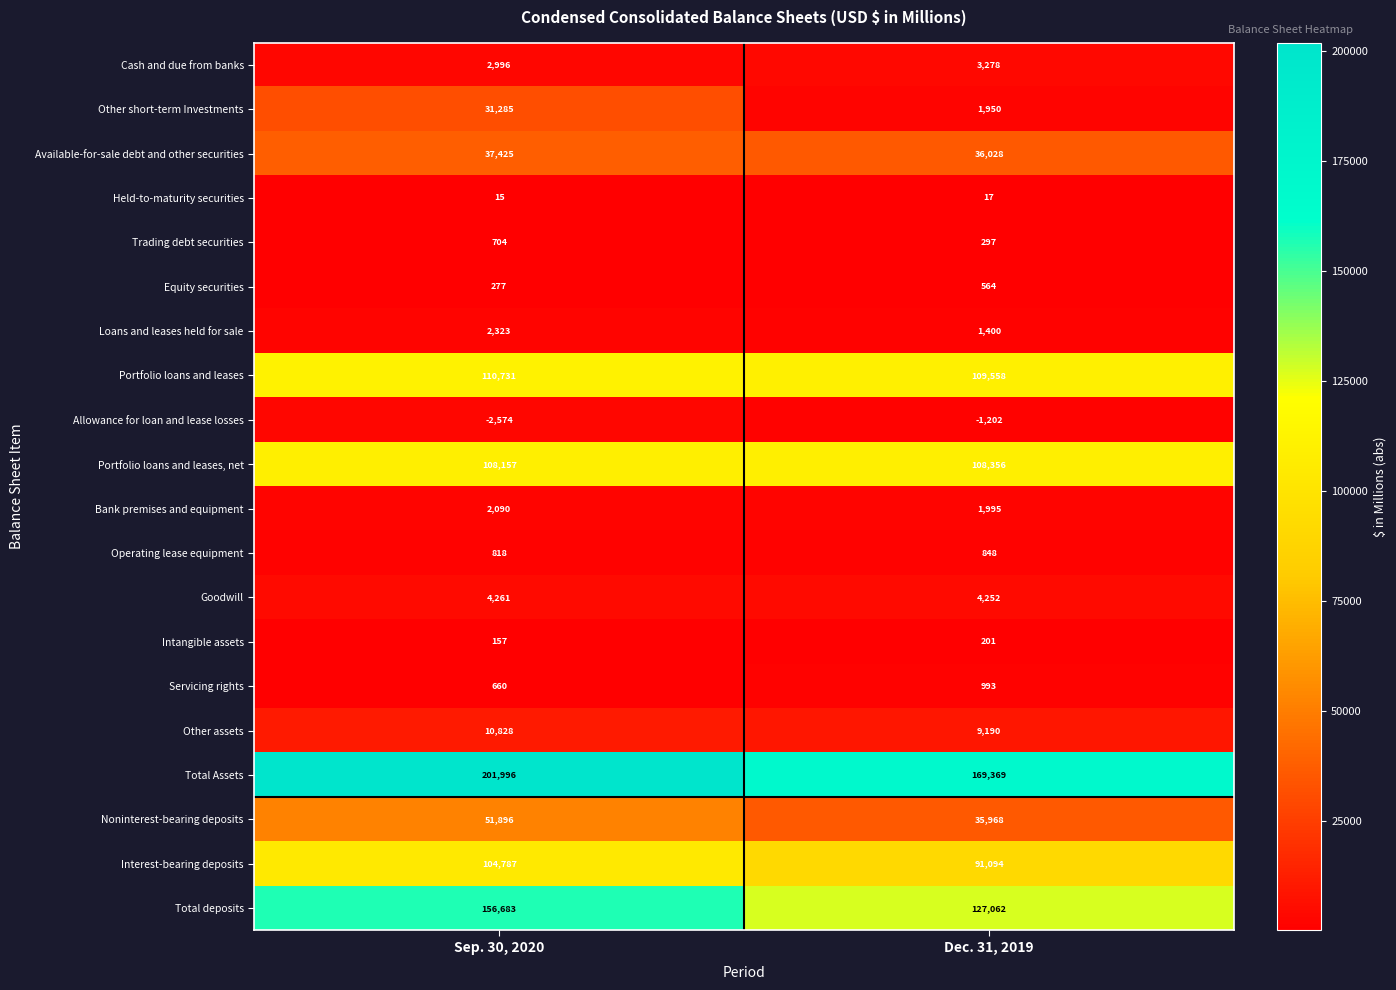

What is the difference between the Cash and due from banks values at Sep. 30, 2020 and Dec. 31, 2019?

282